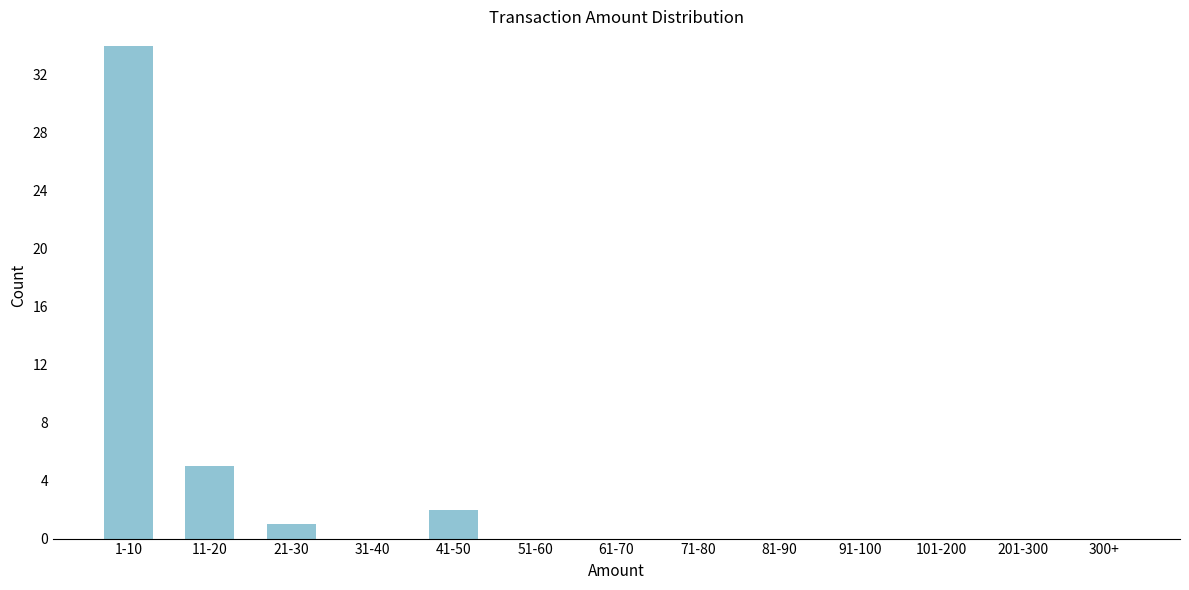

Reading left to right, extract all data points from this chart.

1-10=34	11-20=5	21-30=1	31-40=0	41-50=2	51-60=0	61-70=0	71-80=0	81-90=0	91-100=0	101-200=0	201-300=0	300+=0